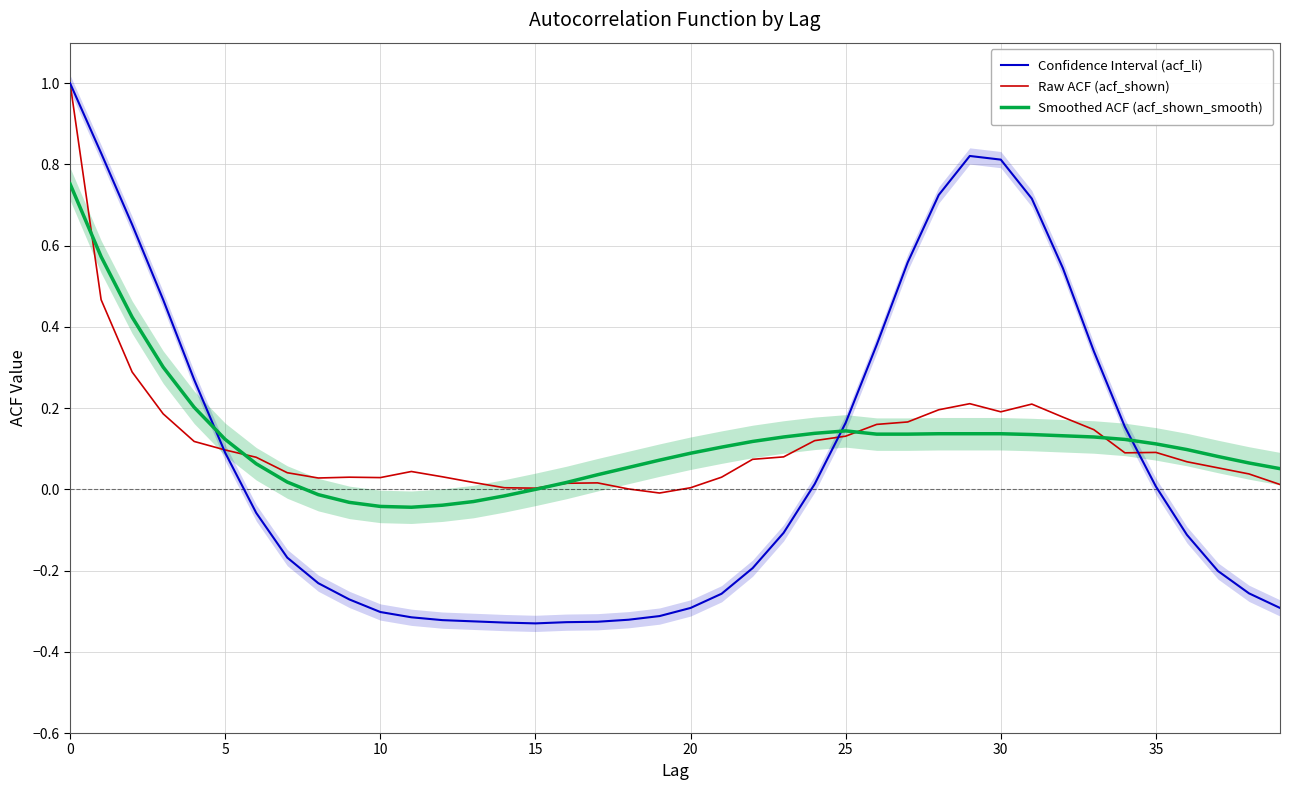

Does the chart have visible grid lines?

Yes